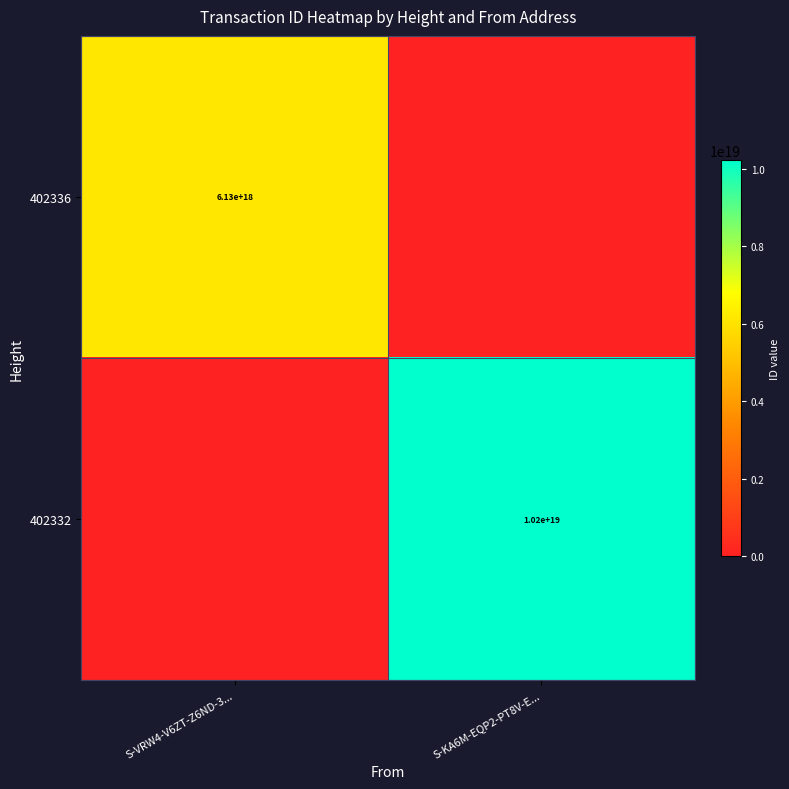

Is it true that 402336 equals 6130000000000000000 at S-VRW4-V6ZT-Z6ND-3...?

True